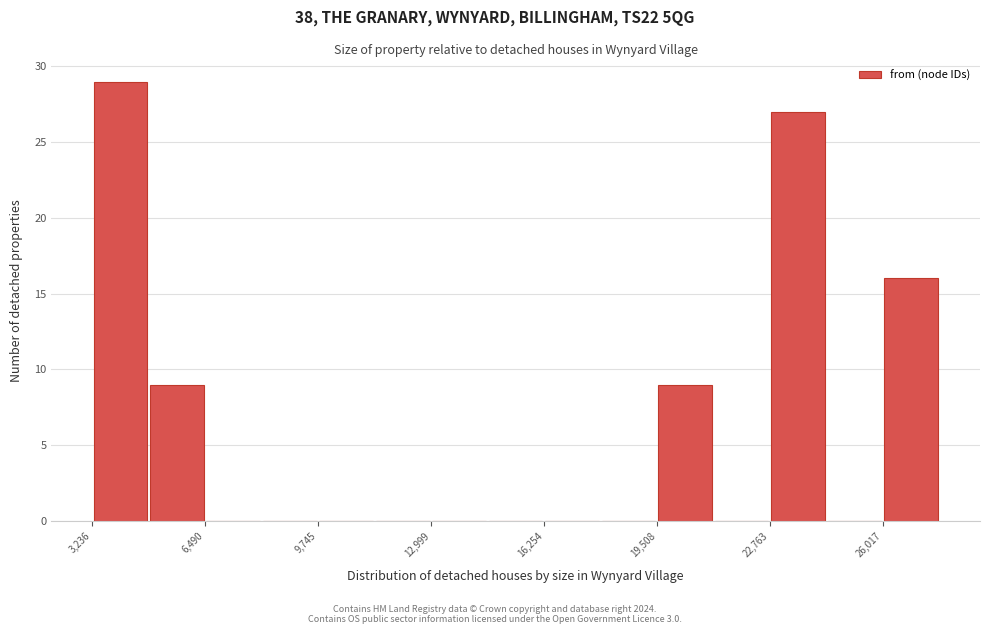

Around what value on the x-axis is the tallest bar? Give the approximate position of its centre, as read against the axis.

4000